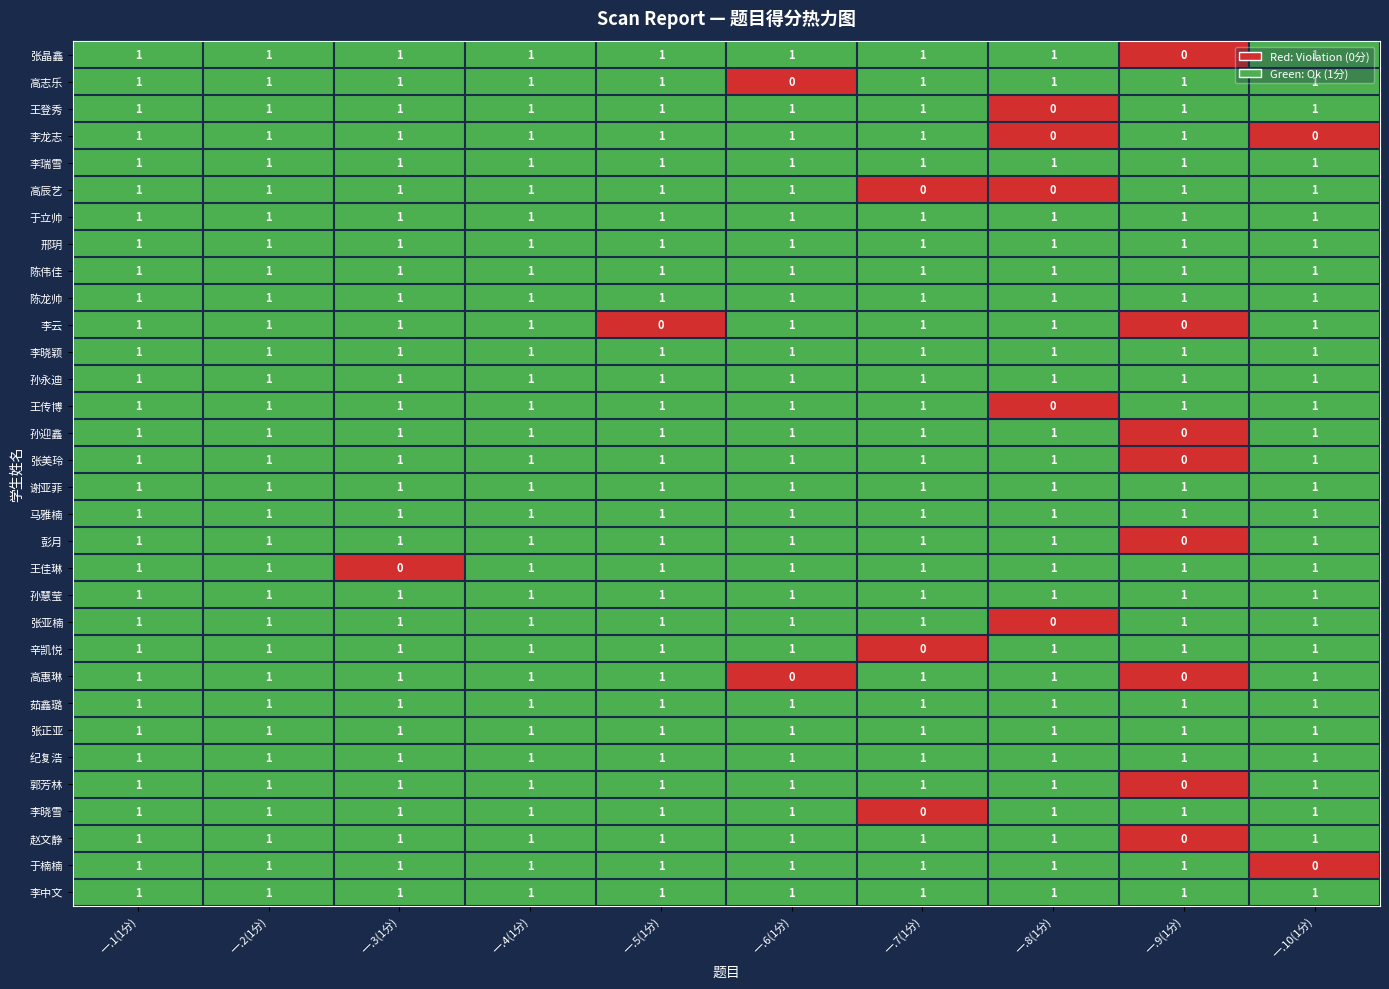

What is the total value across all series at 一.5(1分)?

31